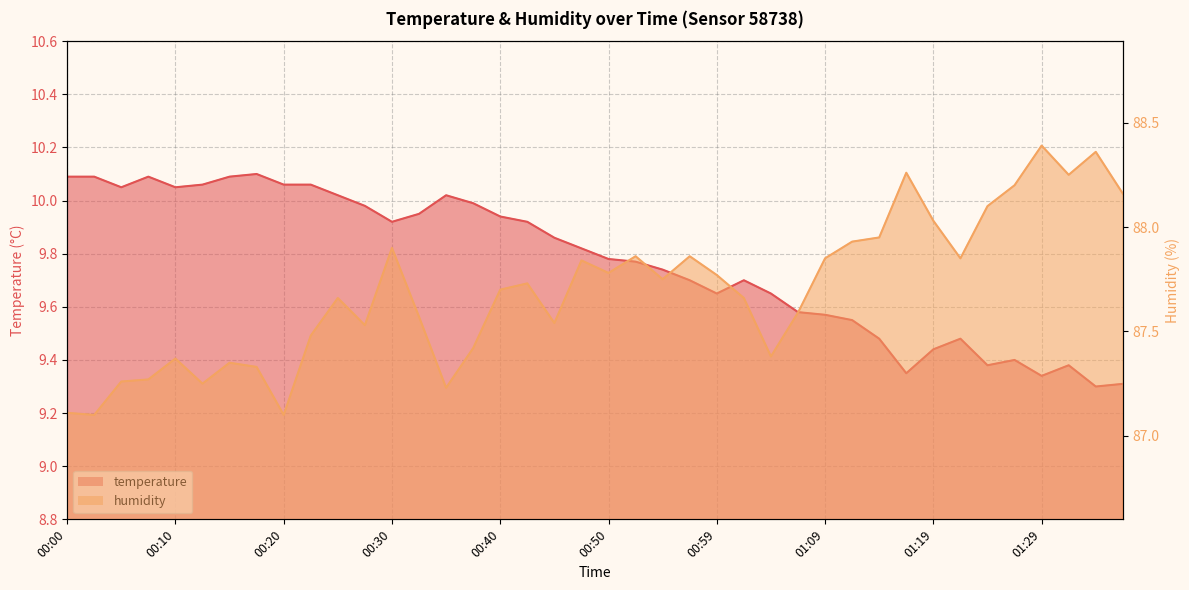

Reading right to left, list all the values displayed in this chart.

temperature: 9.3	9.3	9.4	9.3	9.4	9.4	9.5	9.4	9.3	9.5	9.6	9.6	9.6	9.7	9.7	9.7	9.7	9.7	9.8	9.8	9.8	9.9	9.9	9.9	10.0	10.0	9.9	9.9	10.0	10.0	10.1	10.1	10.1	10.1	10.1	10.1	10.1	10.1	10.1	10.1
humidity: 88.2	88.4	88.2	88.4	88.2	88.1	87.8	88.0	88.3	88.0	87.9	87.8	87.6	87.4	87.7	87.8	87.9	87.8	87.9	87.8	87.8	87.5	87.7	87.7	87.4	87.2	87.6	87.9	87.5	87.7	87.5	87.1	87.3	87.3	87.2	87.4	87.3	87.3	87.1	87.1